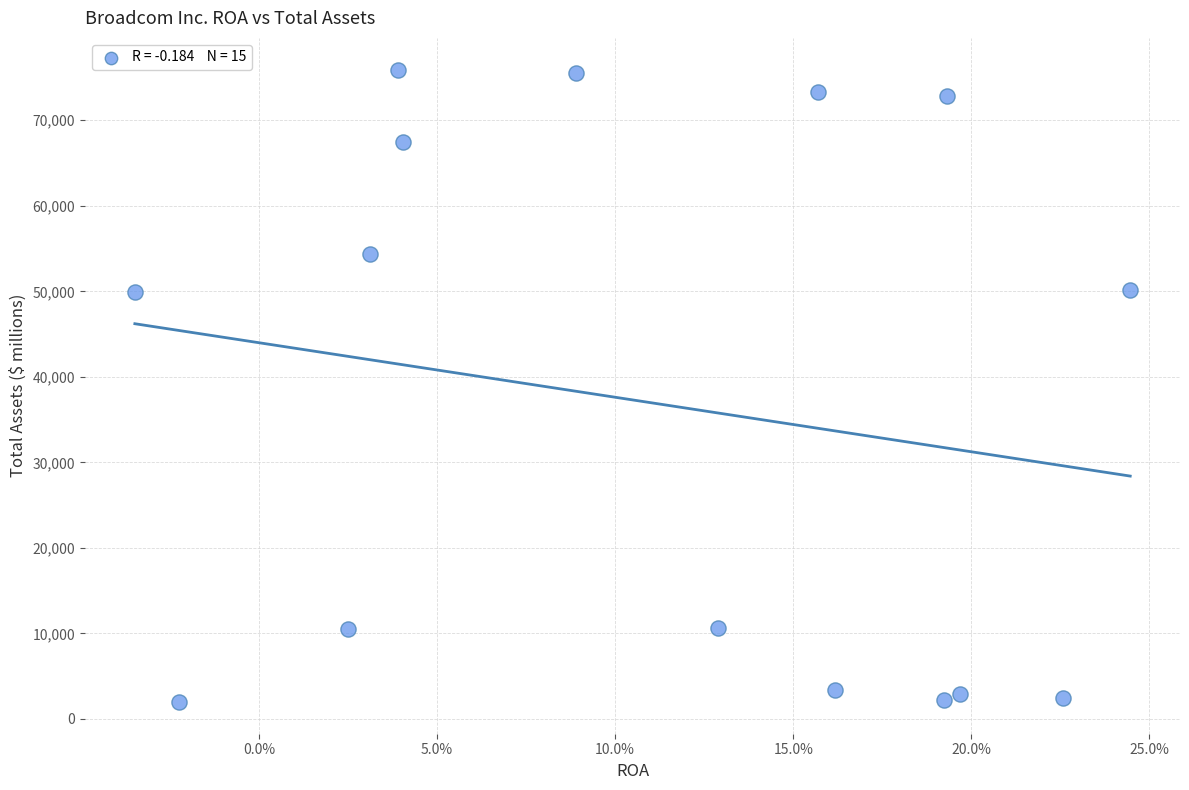

What is the range of Y values (max minus min)?

73963